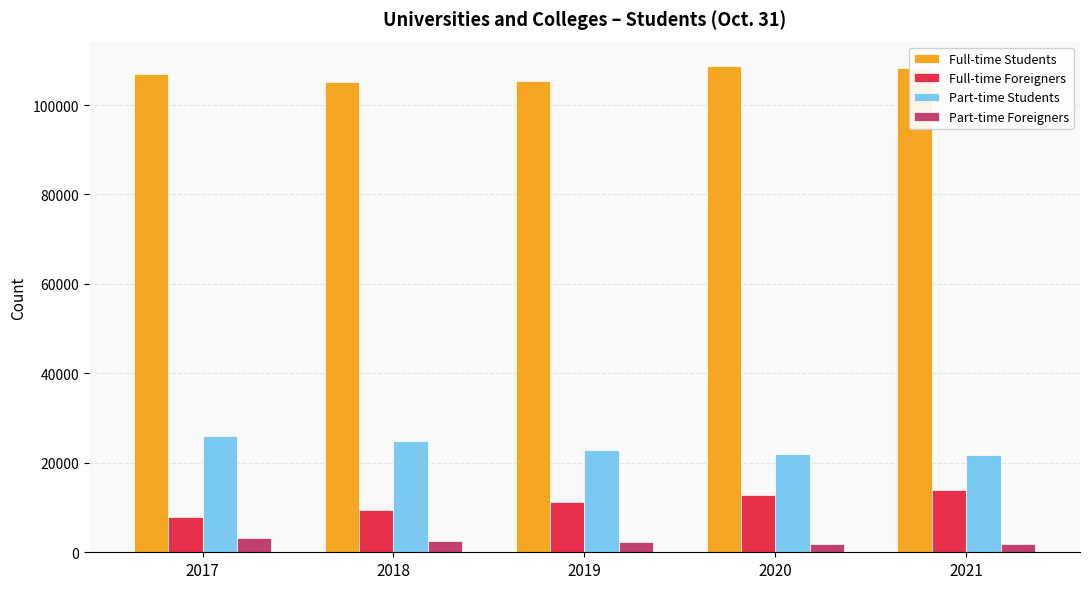

How many data points in Part-time Students are less than 22956?

2